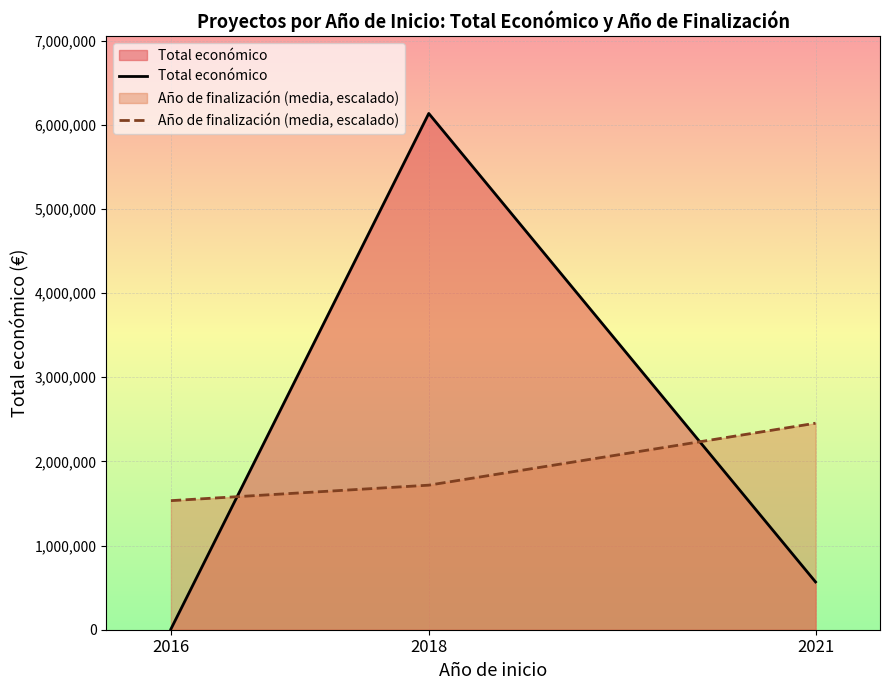

How many data points does each series have?

3